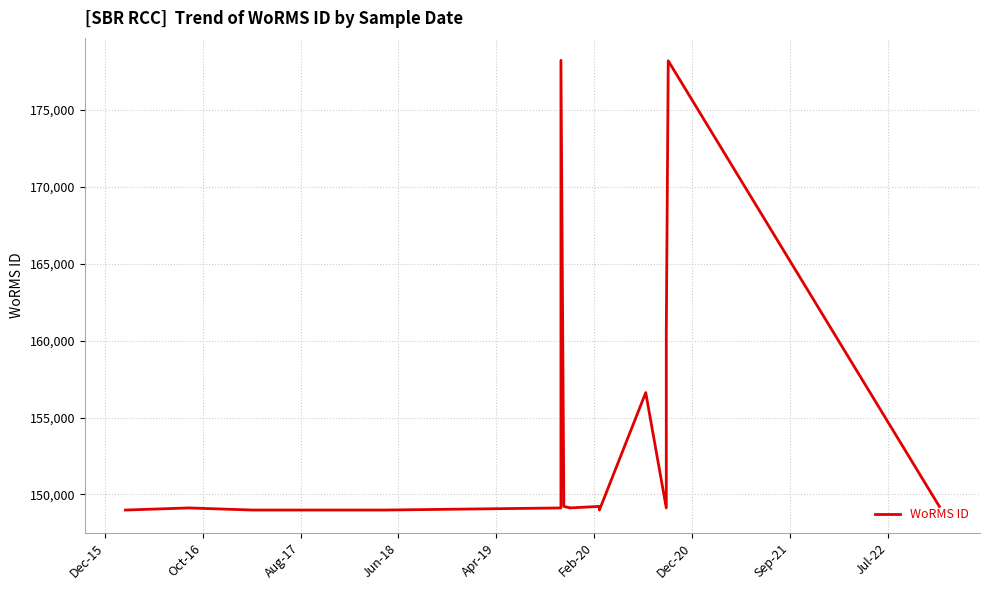

Reading left to right, extract all data points from this chart.

148985	149123	148985	148985	149122	178229	149221	149118	149126	149126	149221	148985	156623	149122	160523	178201	149221